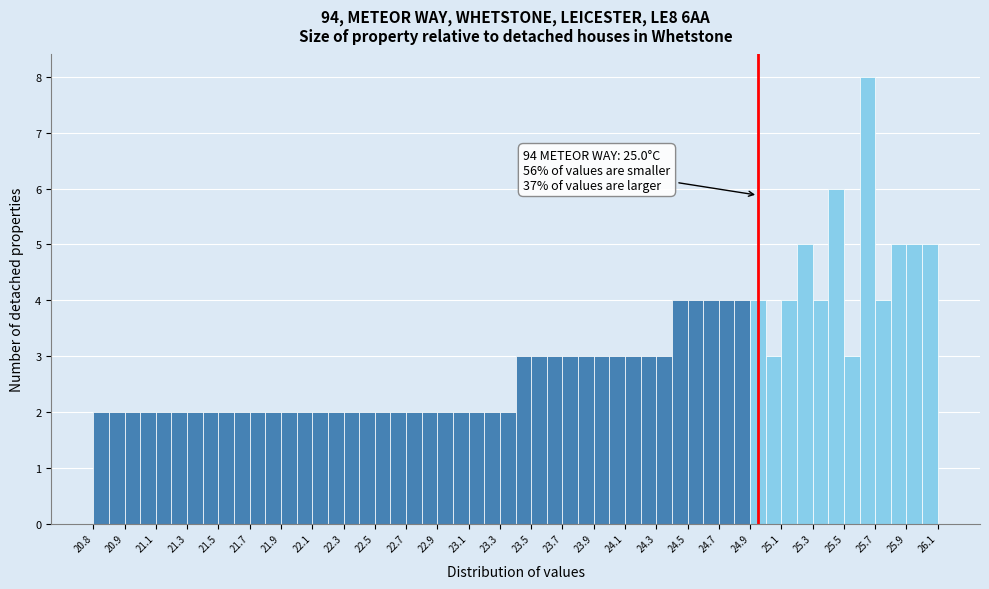

Over which range of the x-axis is the bar tallest?

25.65 to 25.75